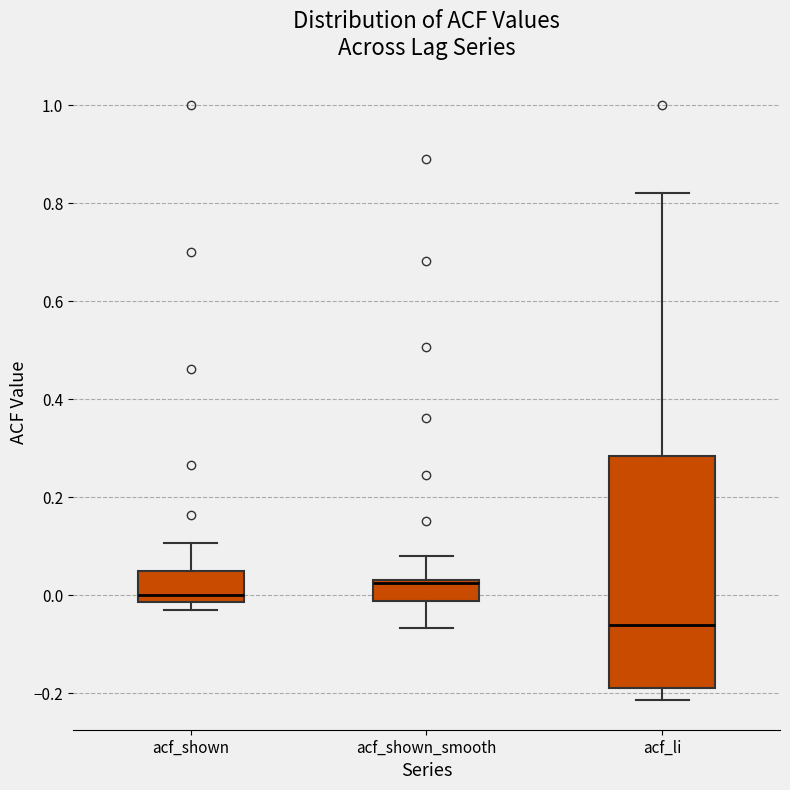

Comparing the boxes themselves (not the whiskers), which one is the tallest?

acf_li